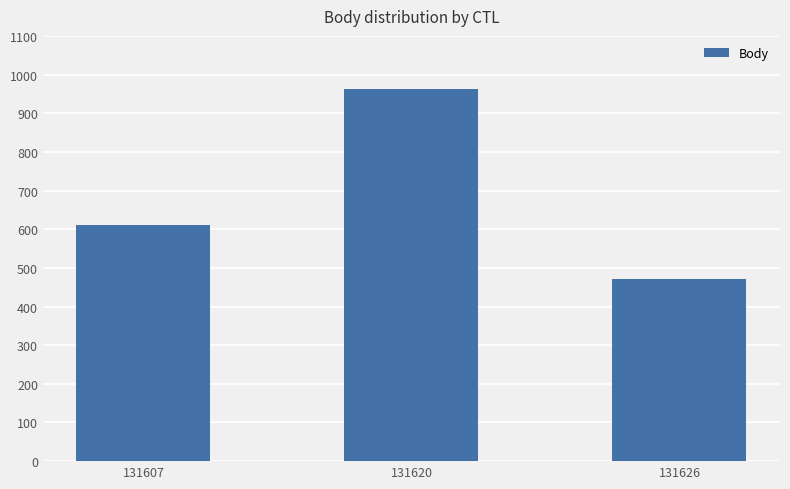

The chart shows a value of 610 at 131607. True or false?

True